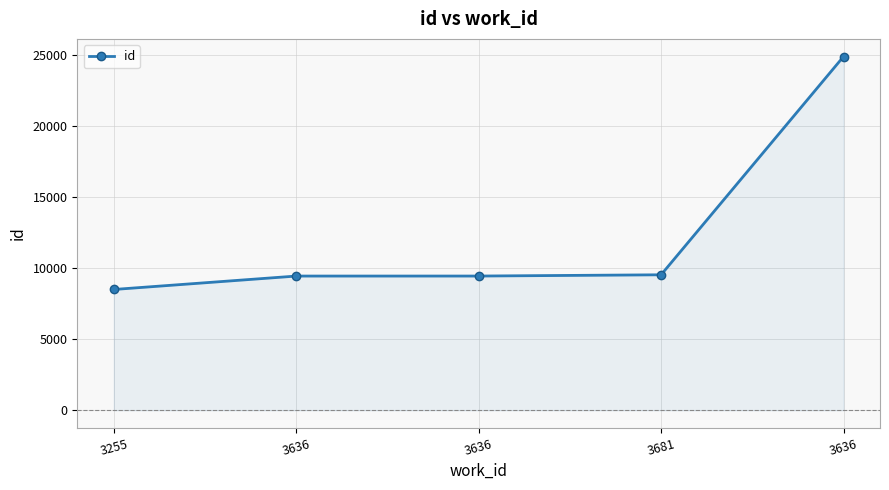

How many lines are shown in the chart?

1